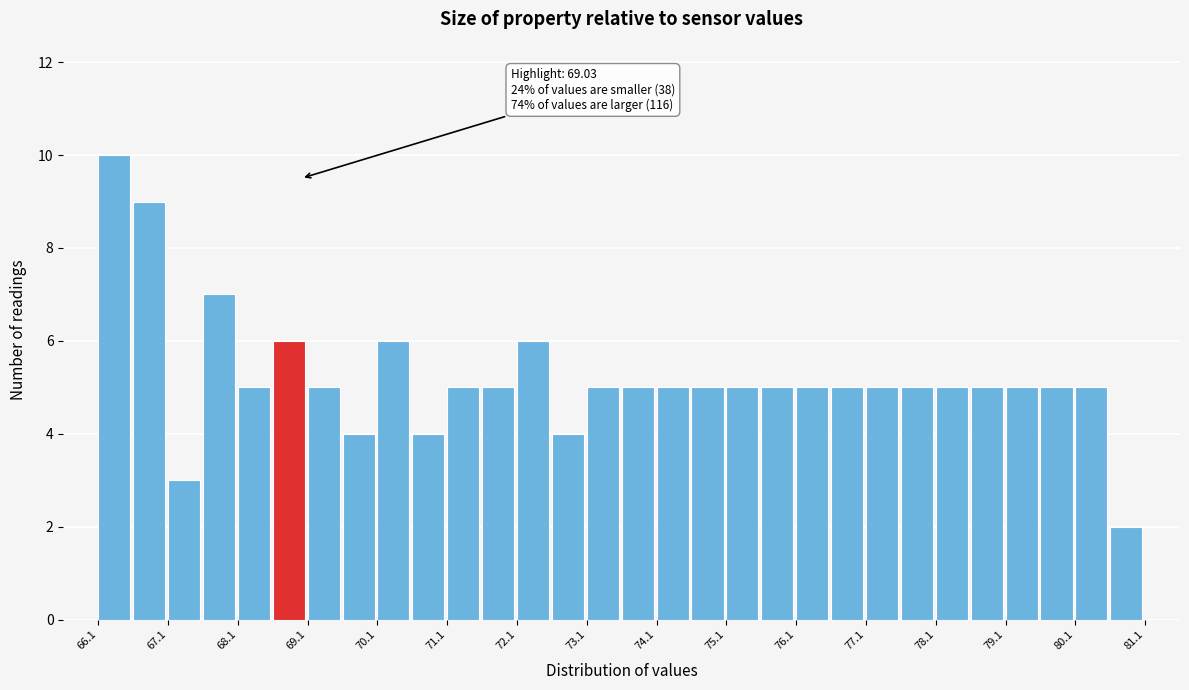

Over which range of the x-axis is the bar tallest?

66.12 to 66.62